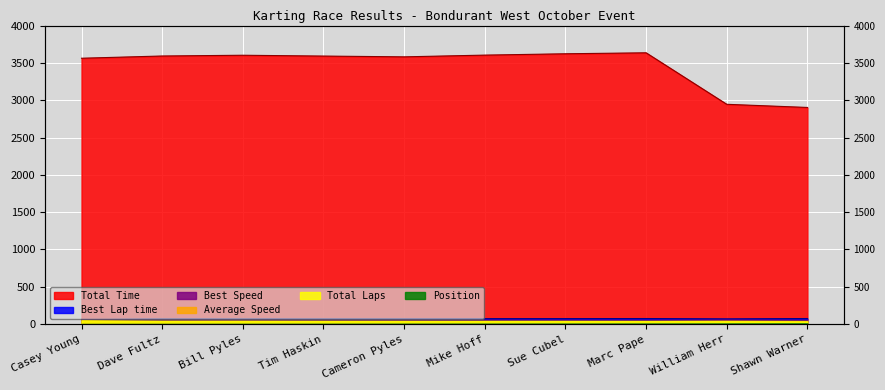

The value of Best Speed at Bill Pyles is 56.1. True or false?

True